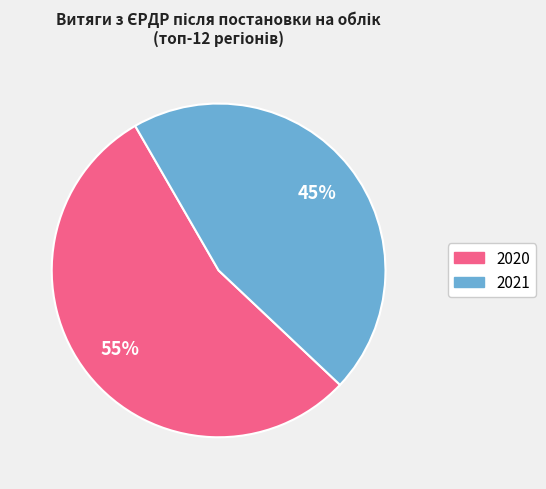

Does any single category account for the majority?

Yes